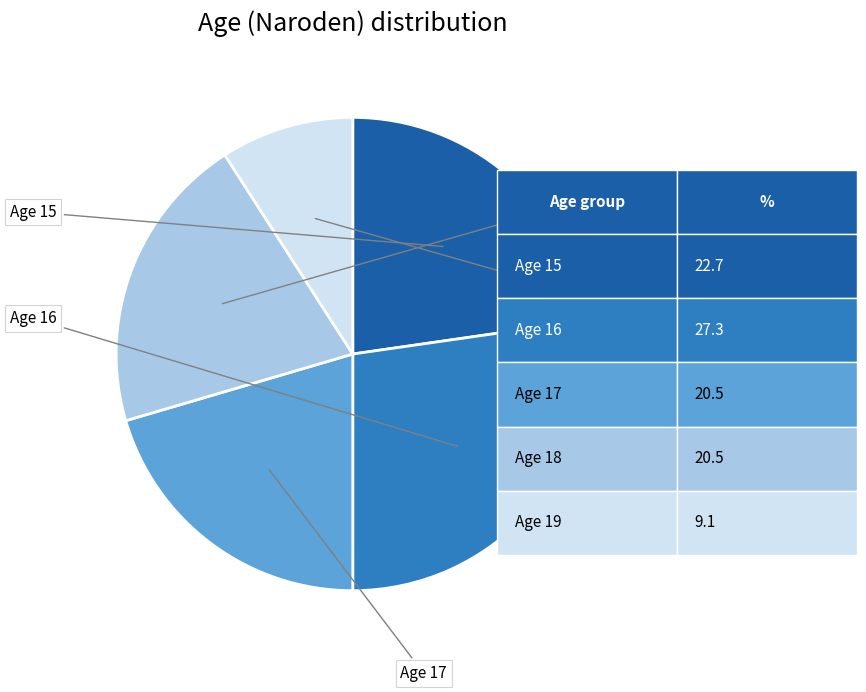

How many slices are in this pie chart?

5